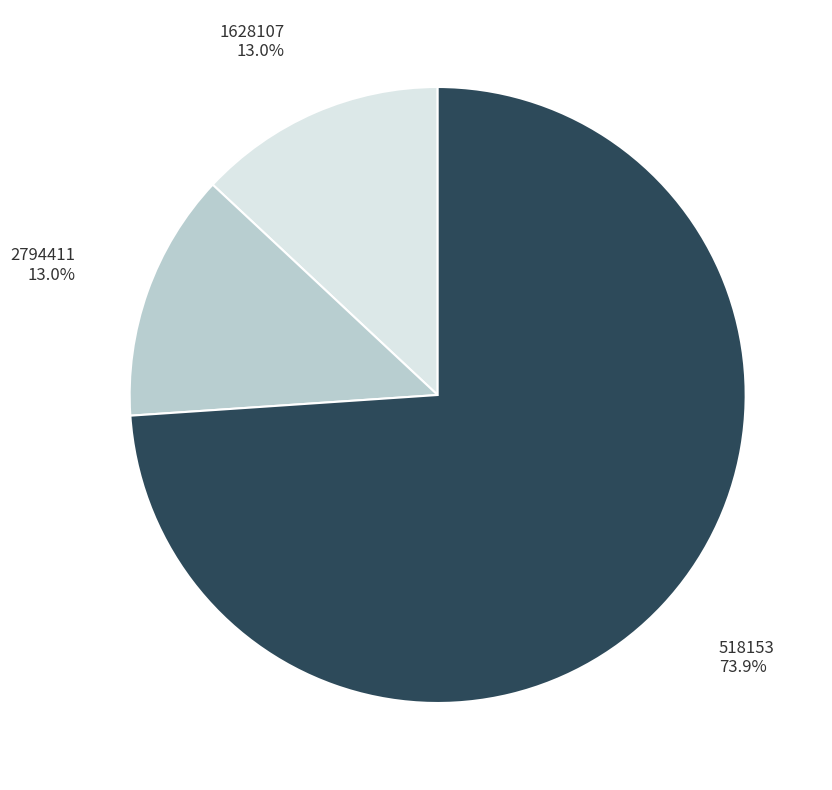

Does any single category account for the majority?

Yes